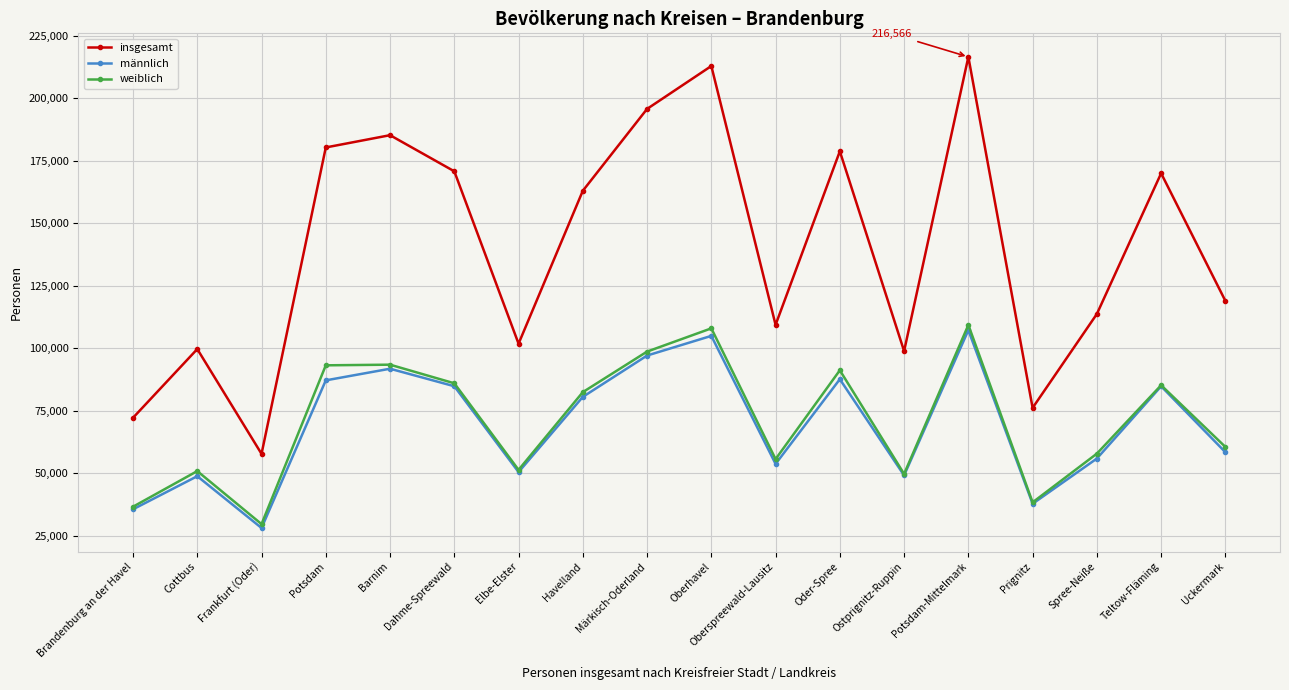

What is the sum of the insgesamt values at Elbe-Elster and Potsdam?

282161